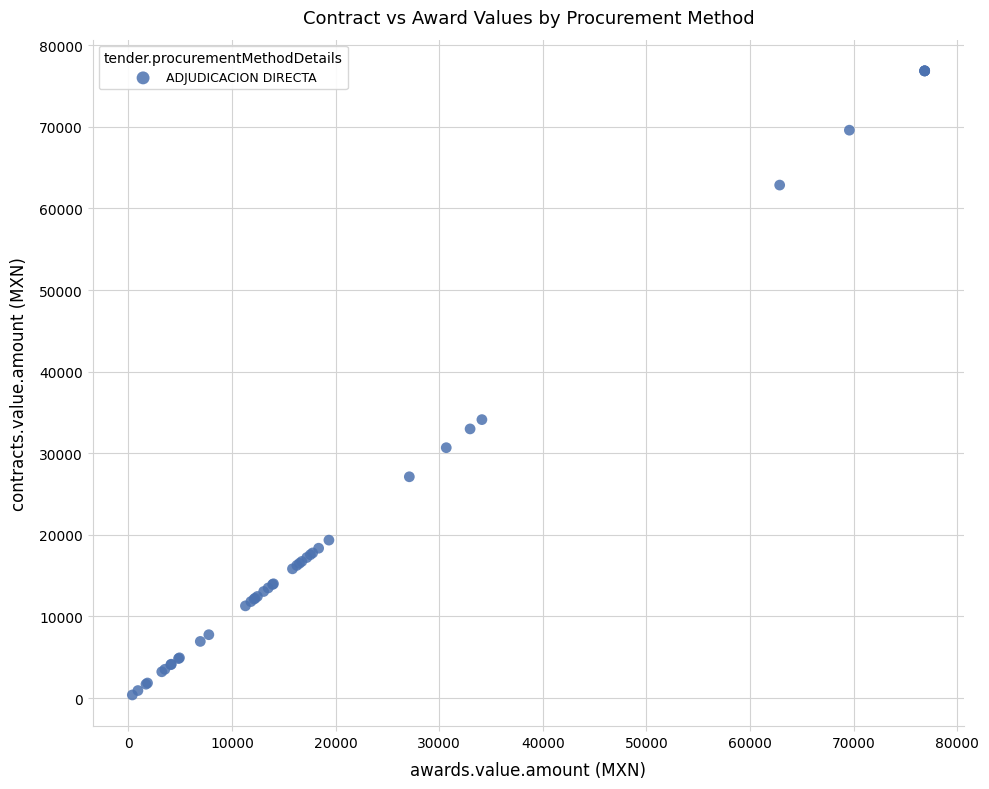

What Y value in the scatter plot is closest to 38618?

34122.1